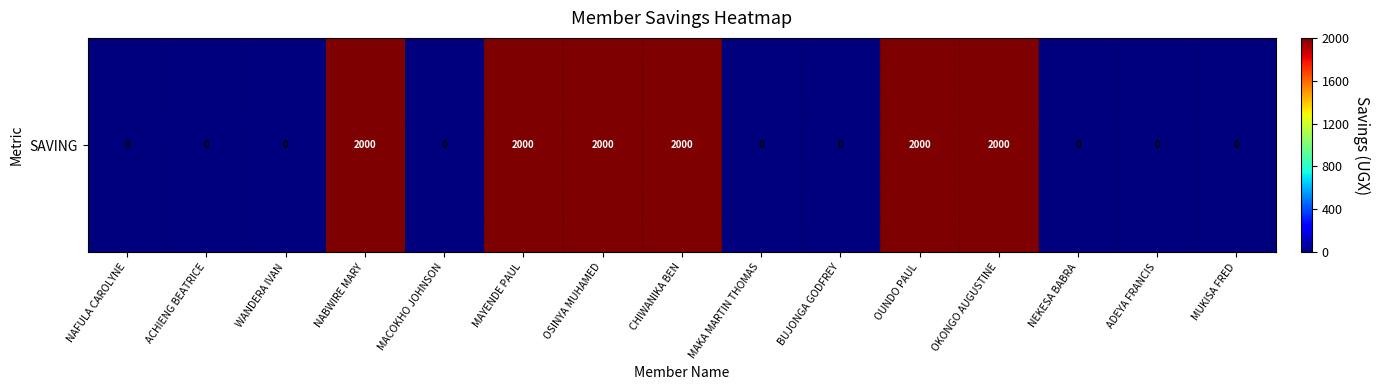

Reading left to right, list all the values displayed in this chart.

0	0	0	2000	0	2000	2000	2000	0	0	2000	2000	0	0	0